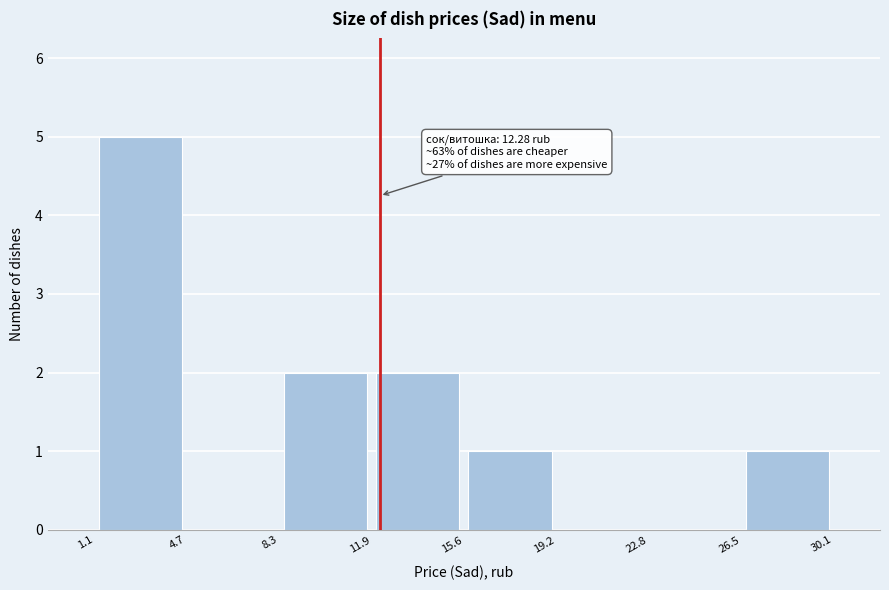

Which range on the x-axis has the tallest bar?

1.1 to 4.7